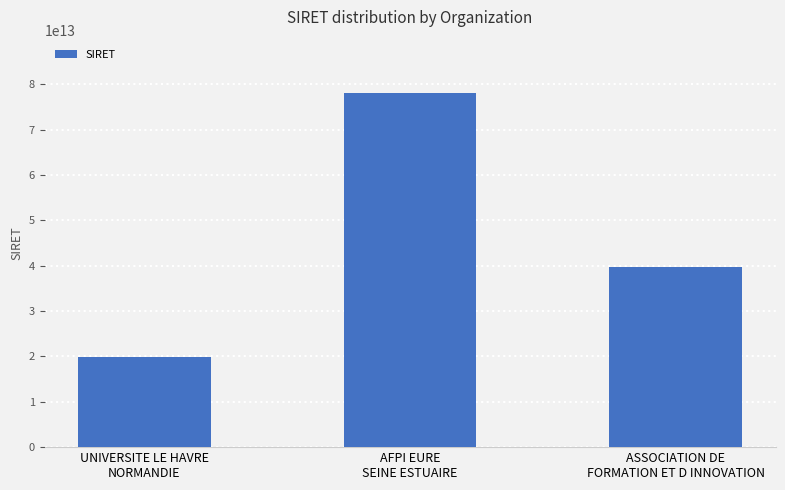

Reading left to right, what are all the values shown in this chart?

UNIVERSITE LE HAVRE
NORMANDIE=19762762300121	AFPI EURE
SEINE ESTUAIRE=78106280700016	ASSOCIATION DE
FORMATION ET D INNOVATION=39814208300037